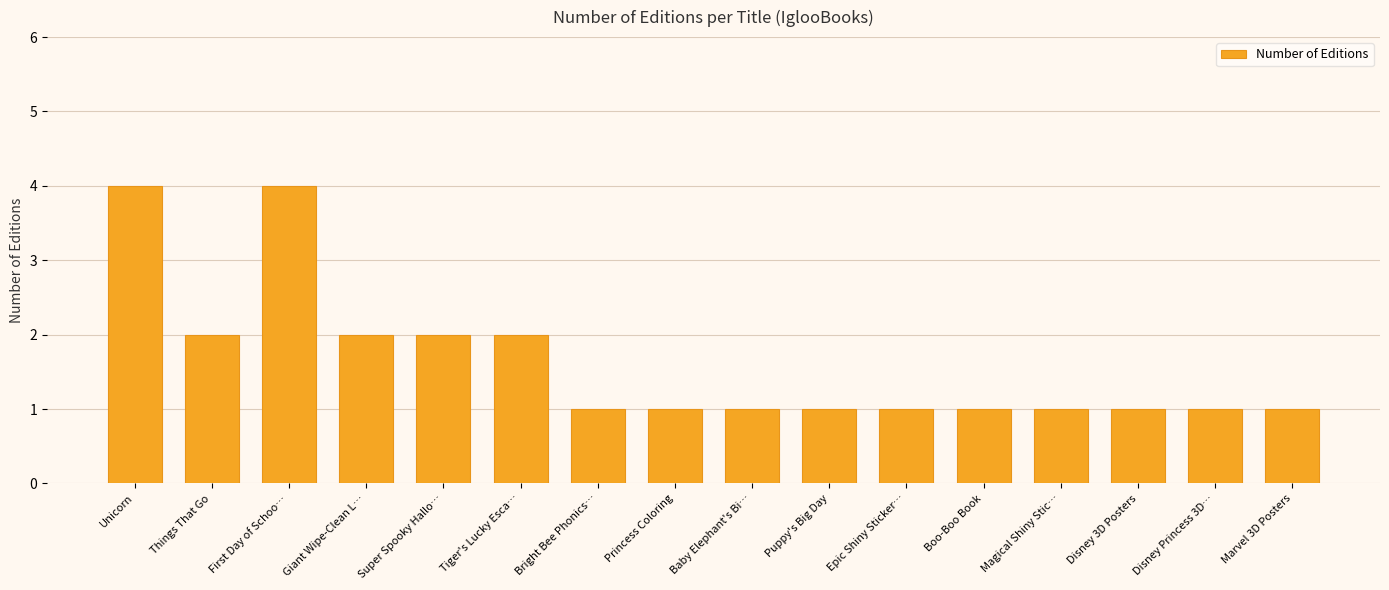

The chart shows a value of 2 at Princess Coloring. True or false?

False